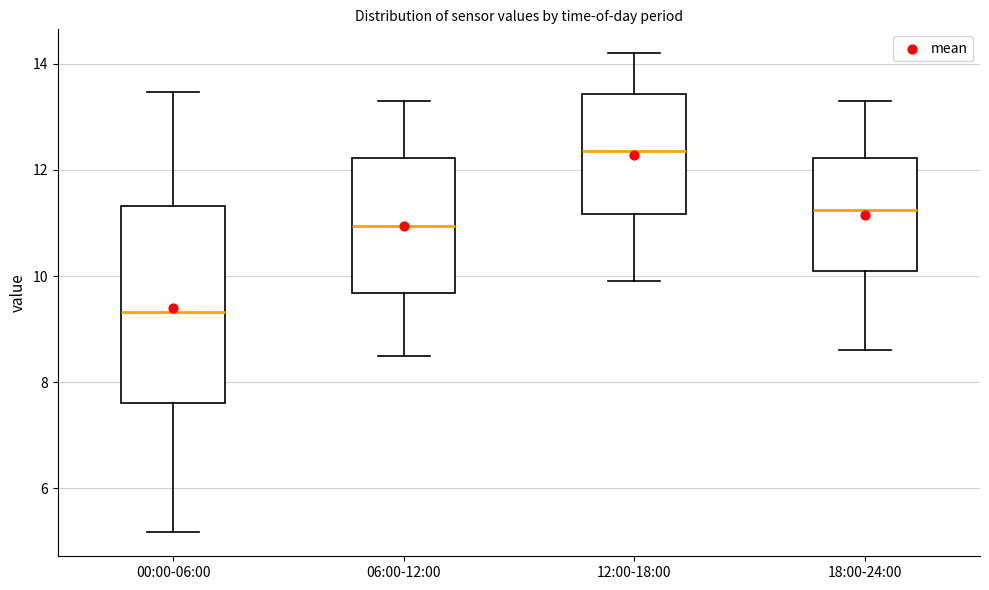

Where does the median line of the box for 18:00-24:00 sit on the y-axis? The values are not printed on the chart, so give them approximately, as read against the axis.

11.2